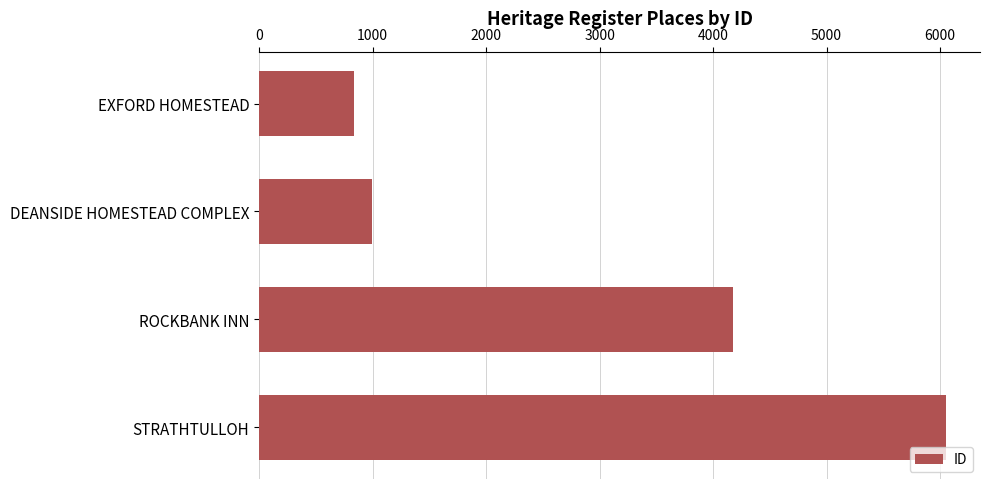

How many data points are less than 4178?

2